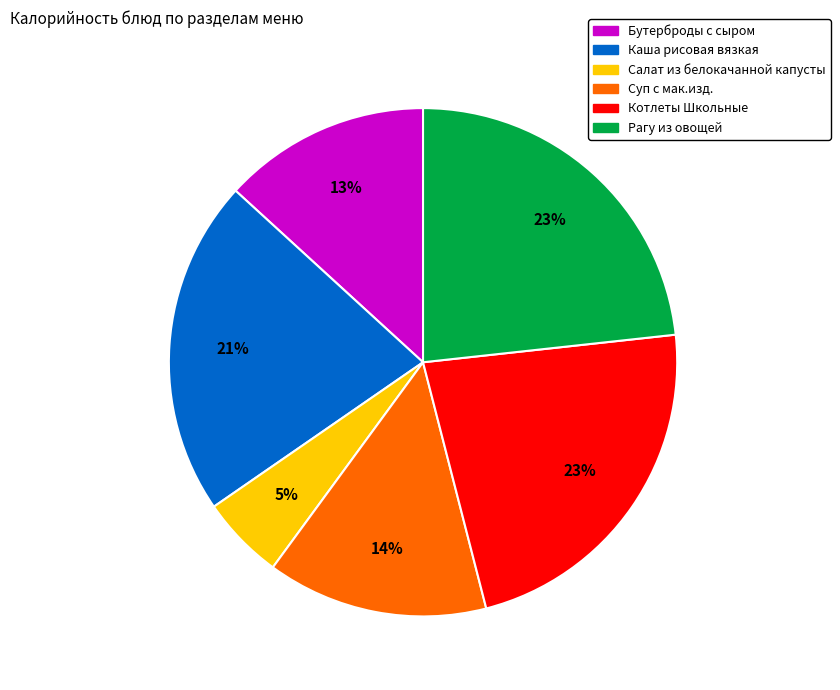

How many segments does this pie chart have?

6